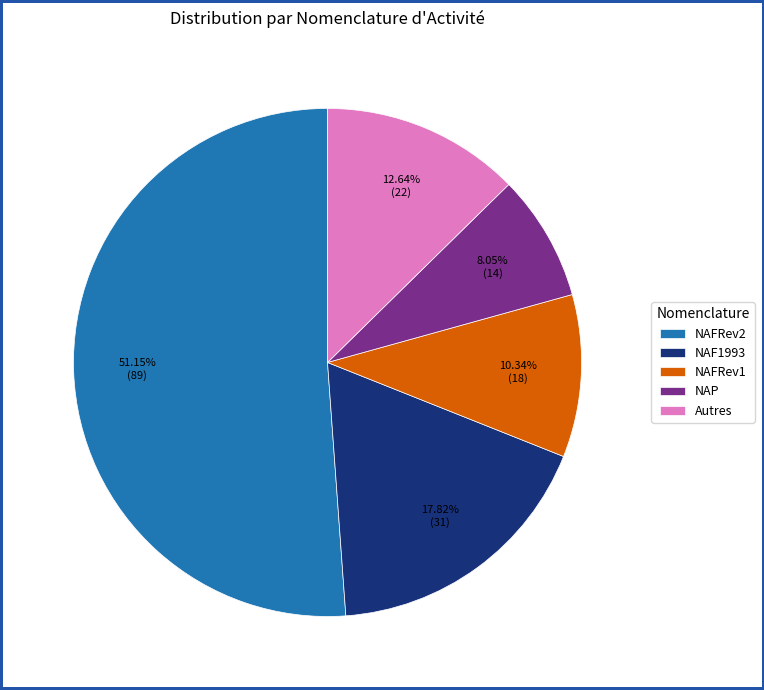

Which slice is the smallest?

NAP